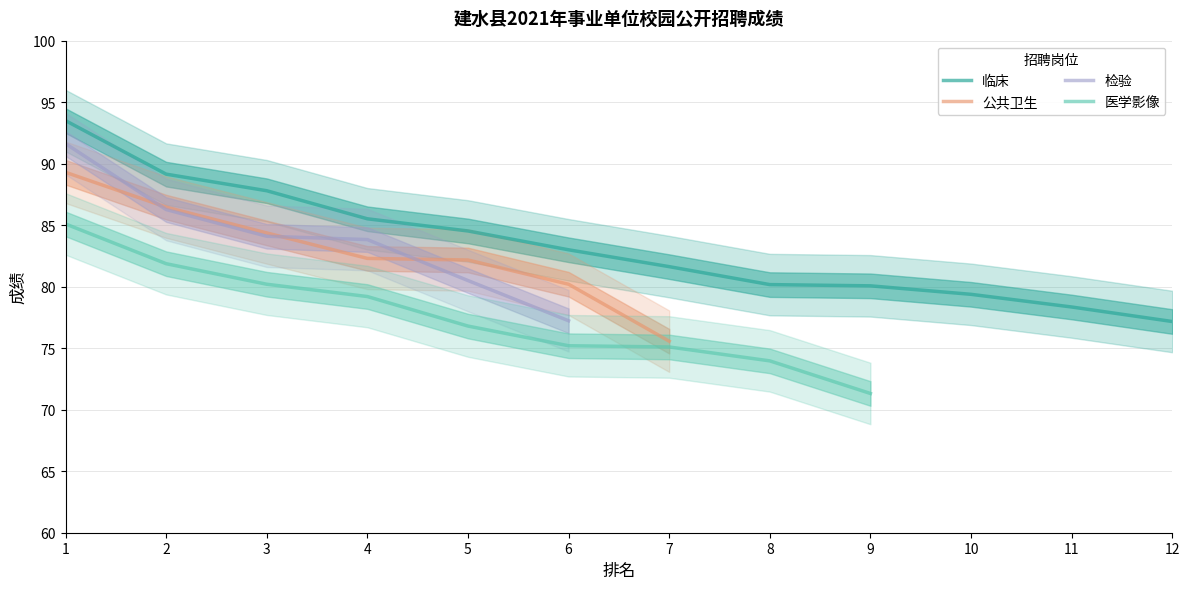

True or false: 公共卫生 and 检验 cross at least once.

True